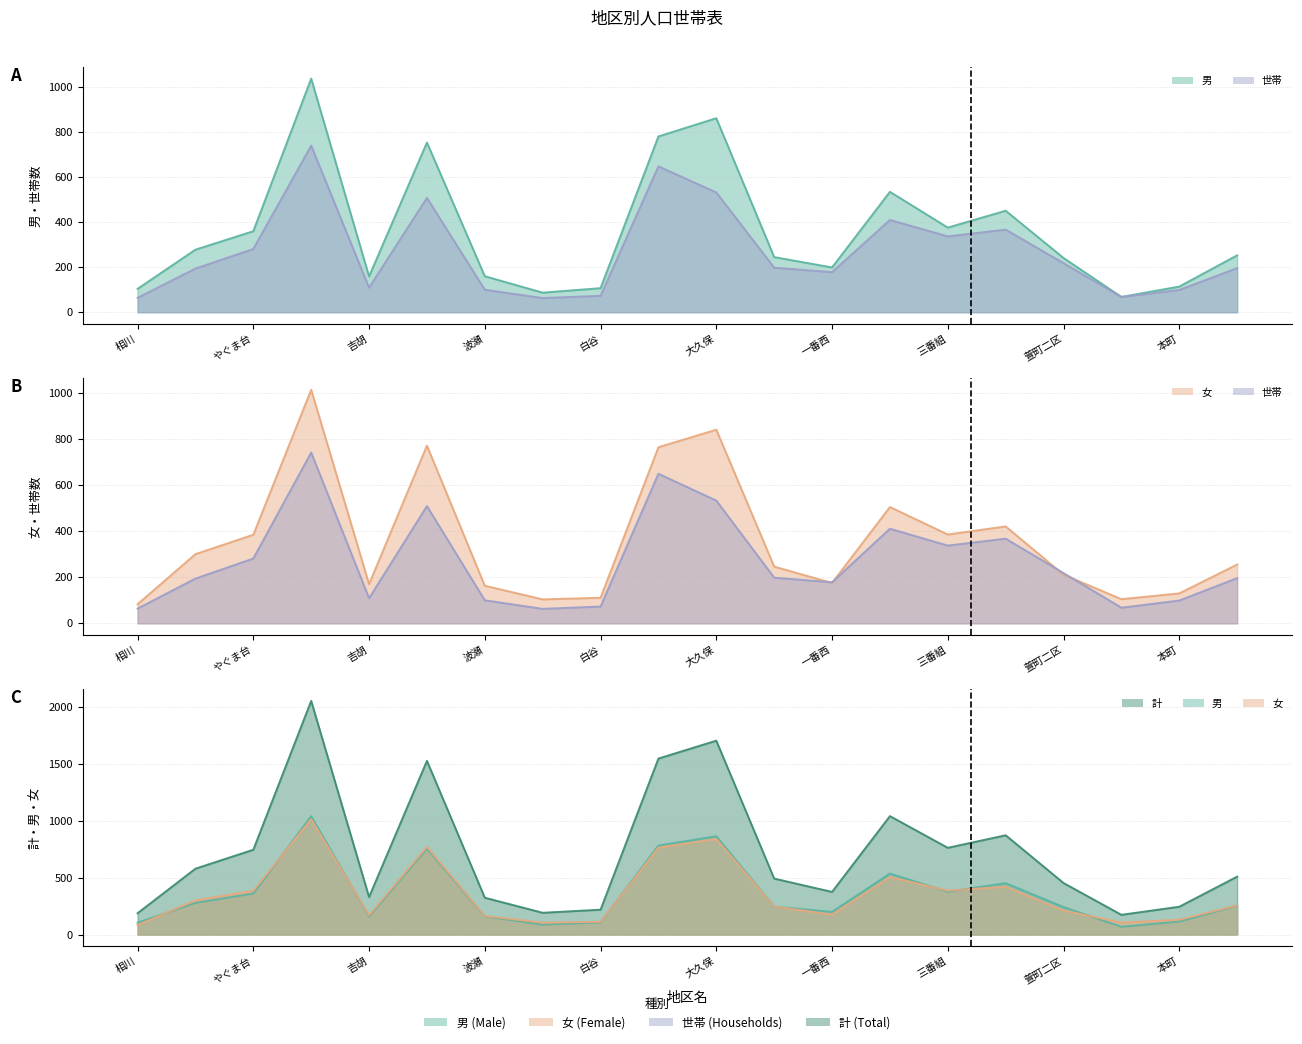

Reading left to right, transcribe all the data shown in this chart.

男: 104	278	360	1038	159	754	160	87	107	781	862	245	199	535	376	451	241	68	114	253
女: 83	300	384	1012	170	770	163	104	111	763	839	246	175	504	385	420	211	105	130	255
世帯: 64	194	281	740	109	508	100	63	73	648	532	198	178	410	337	367	218	68	99	196
計: 187	578	744	2050	329	1524	323	191	218	1544	1701	491	374	1039	761	871	452	173	244	508